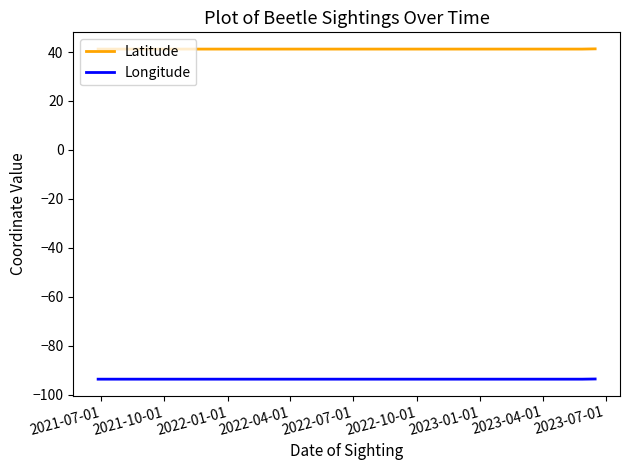

List the series in order of their peak value, highest first.

Latitude, Longitude